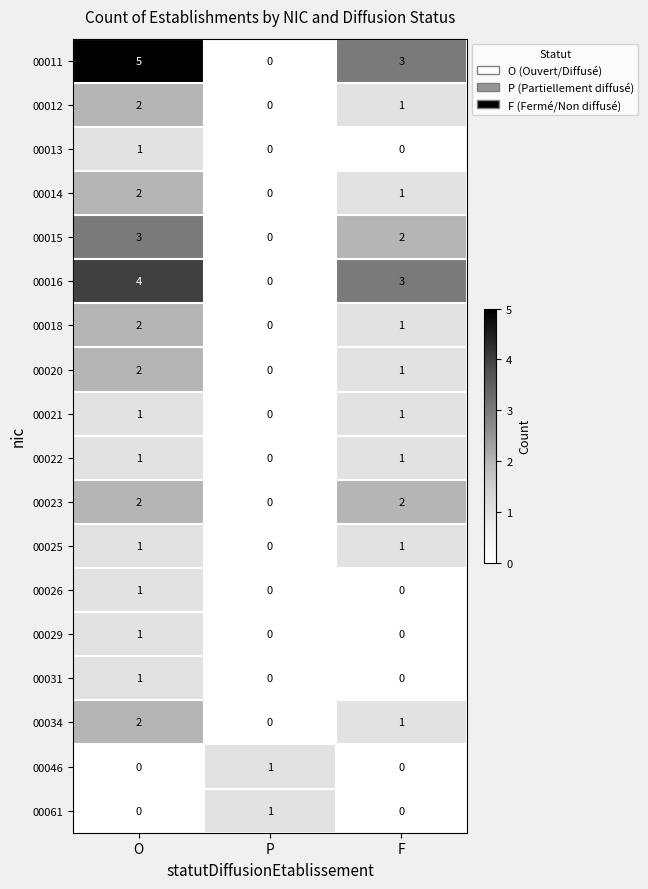

What is the total value across all series at P?

2